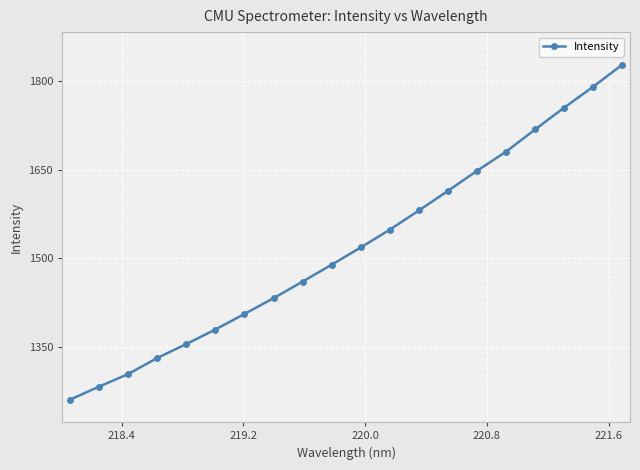

True or false: there are more than 2 points higher than both neighbors.

False